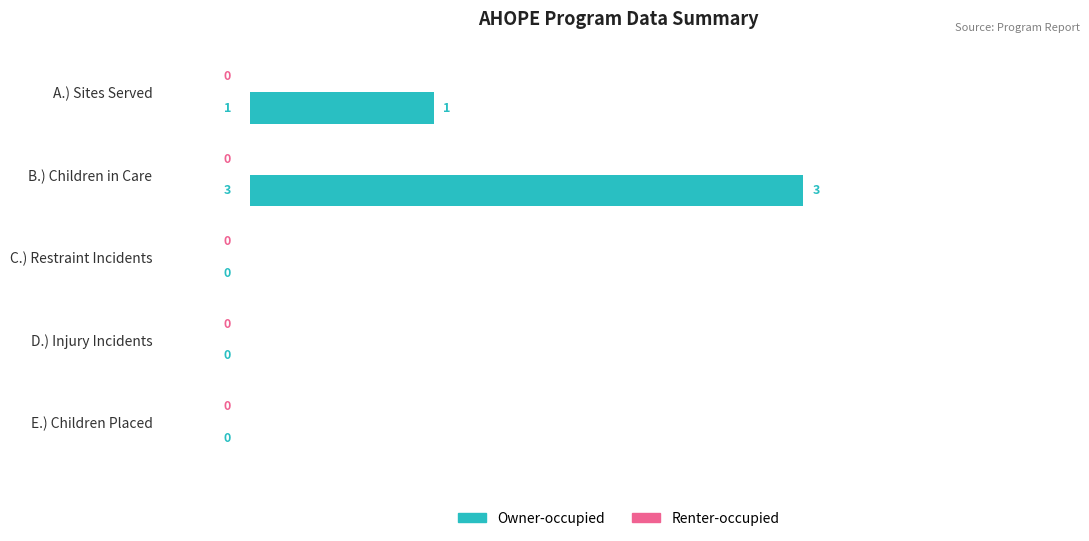

How many categories are shown in the chart?

5